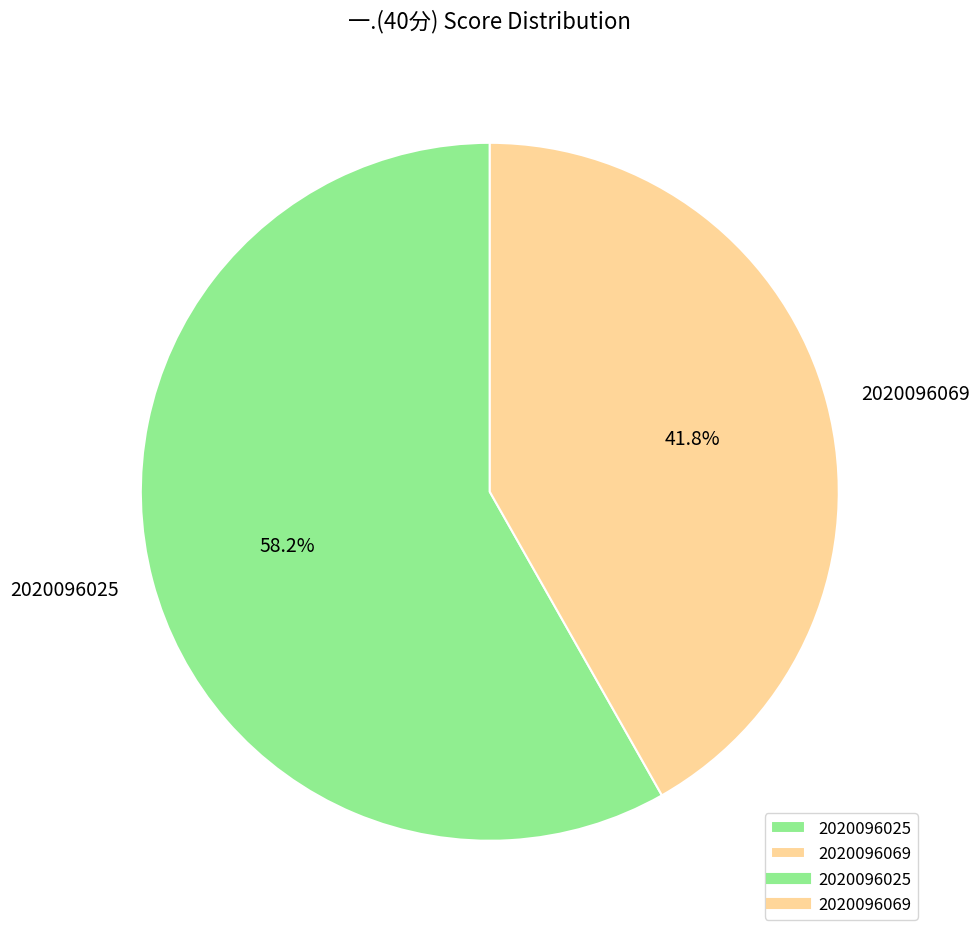

Between 2020096025 and 2020096069, which is larger?

2020096025